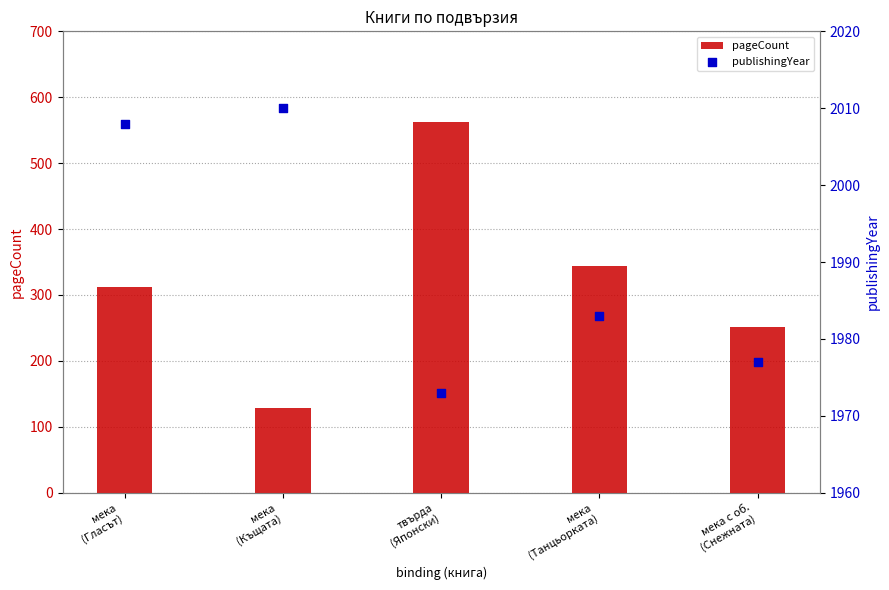

Which series has the largest Y range (max minus min)?

pageCount